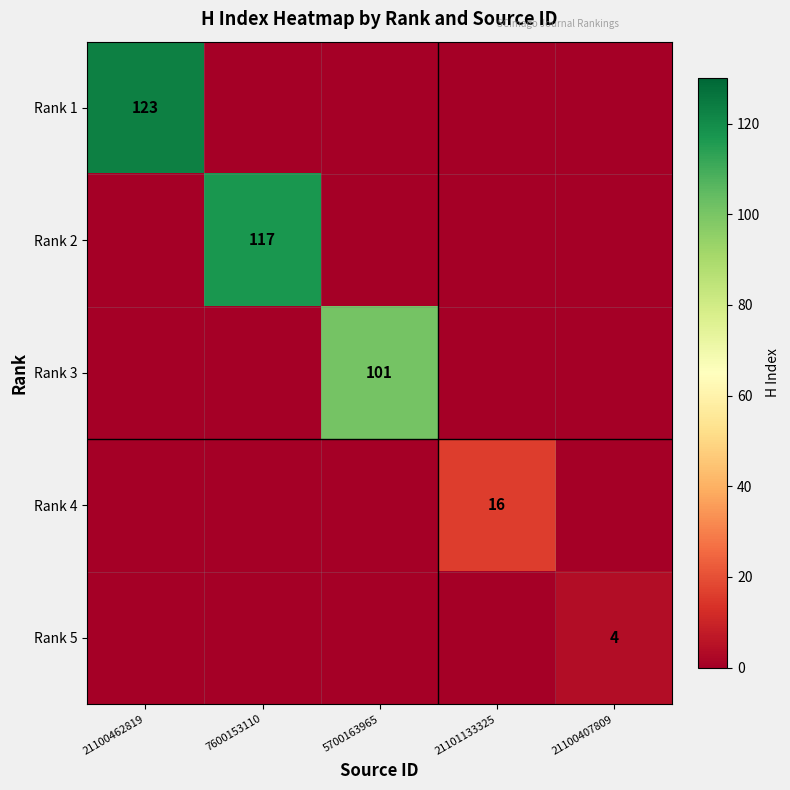

Count the Rank 5 values in the range 0 to 1.

4